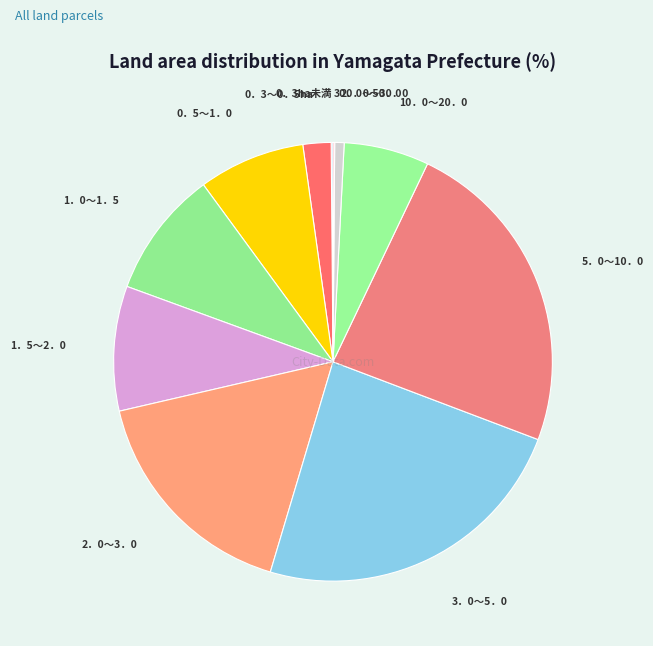

Is 5．0～10．0 the majority of the pie?

No